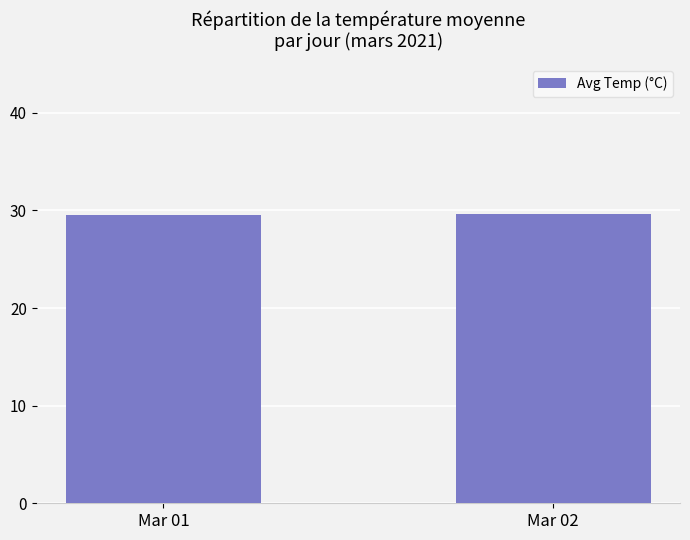

Read the value at Mar 01.

29.5